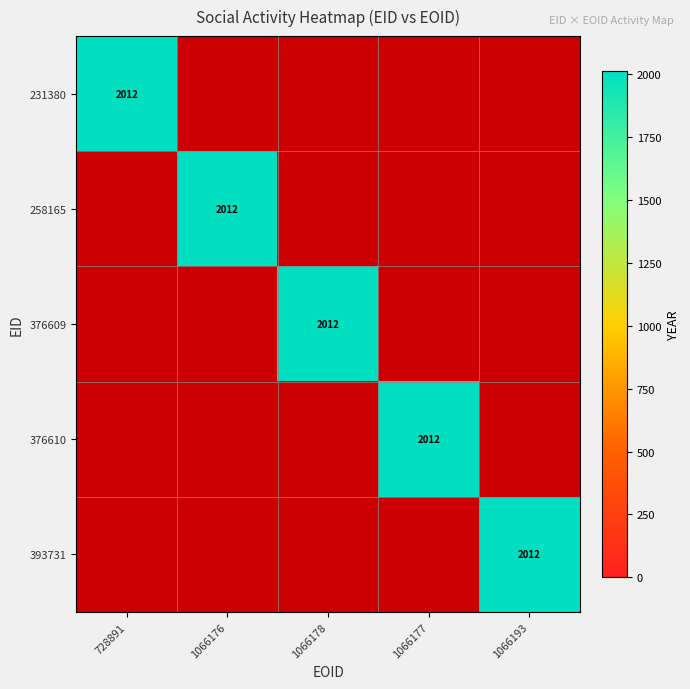

The 231380 series shows 2012 at 728891. True or false?

True